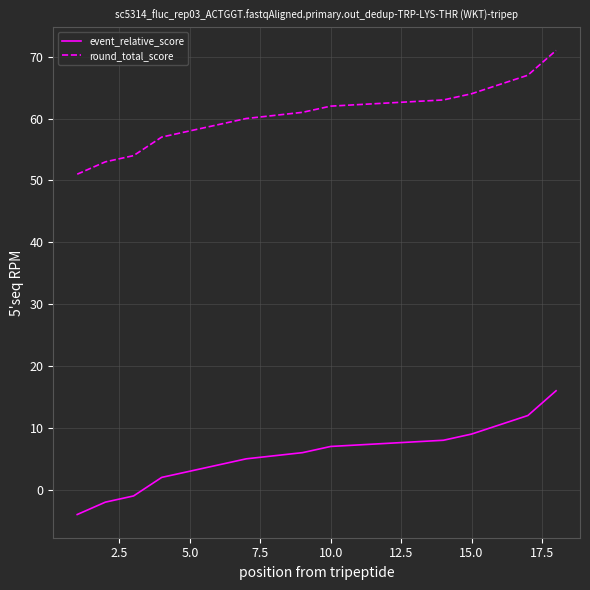

Rank the series by their maximum value, from lowest to highest.

event_relative_score, round_total_score